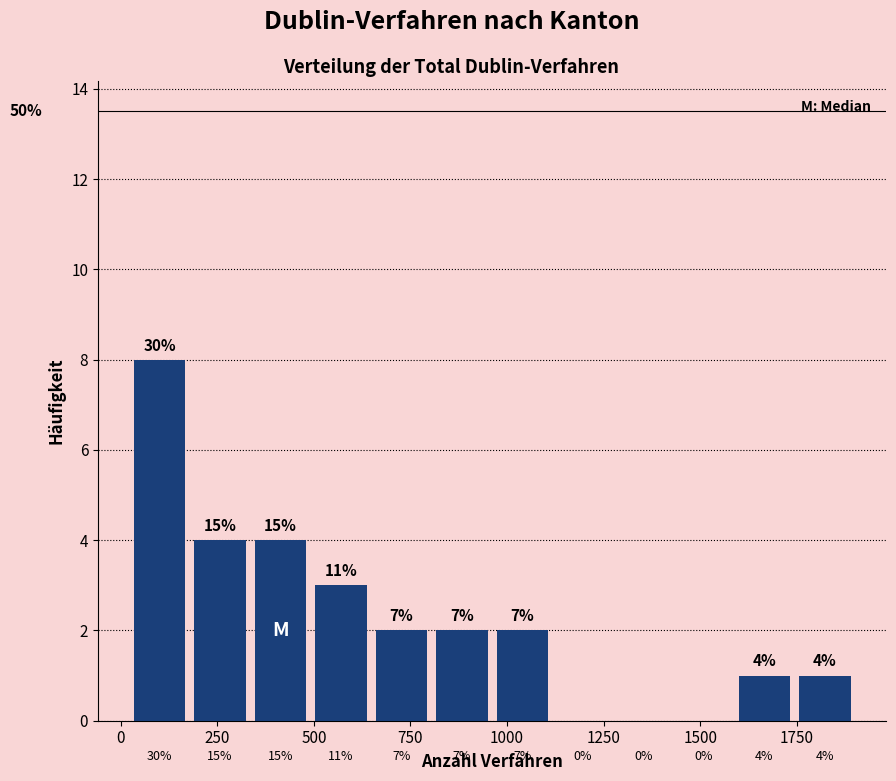

Read against the x-axis, roughly where is the centre of the tallest bar?

100